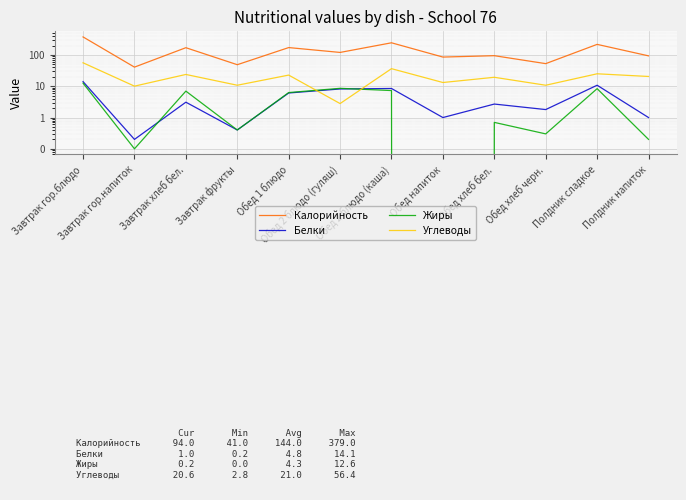

How many interior local peaks does the Жиры series have?

4